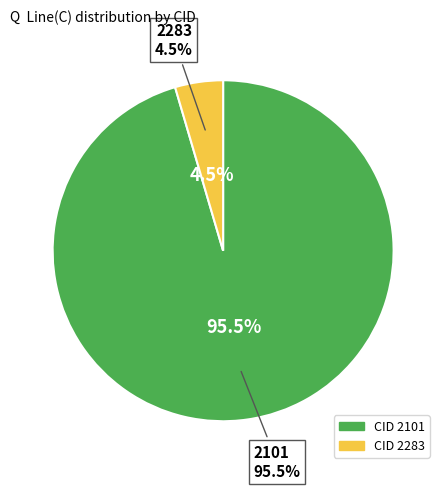

Is there any slice that represents more than half of the pie?

Yes